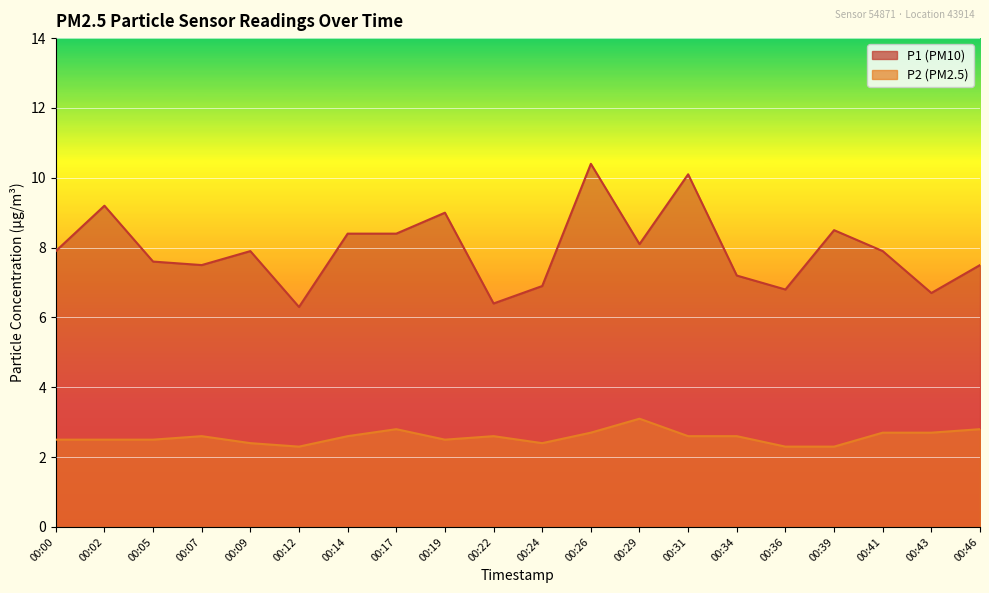

Does the chart display data point markers on the line(s)?

No